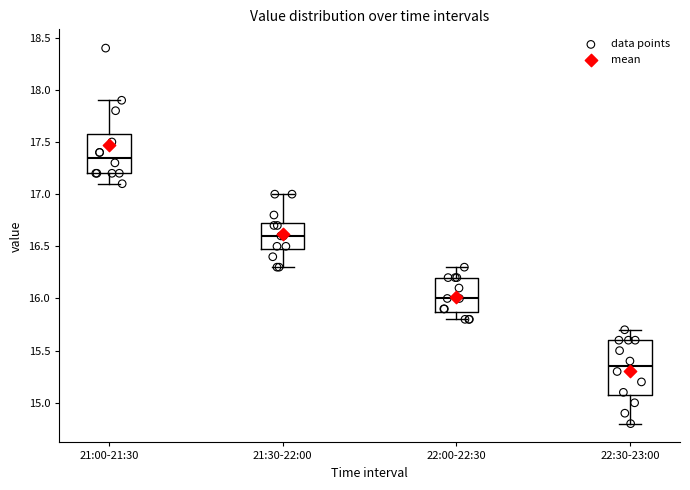

Reading left to right, transcribe this box plot: for each box, give where its median line is, the range the box spans, and where its two whiskers end, as read against the y-axis. The values are not printed on the chart, so give them approximately, as read against the axis.

21:00-21:30: median 17.35, box 17.20 to 17.60, whiskers 17.10 to 17.90
21:30-22:00: median 16.60, box 16.50 to 16.75, whiskers 16.30 to 17.00
22:00-22:30: median 16.00, box 15.90 to 16.20, whiskers 15.80 to 16.30
22:30-23:00: median 15.35, box 15.10 to 15.60, whiskers 14.80 to 15.70